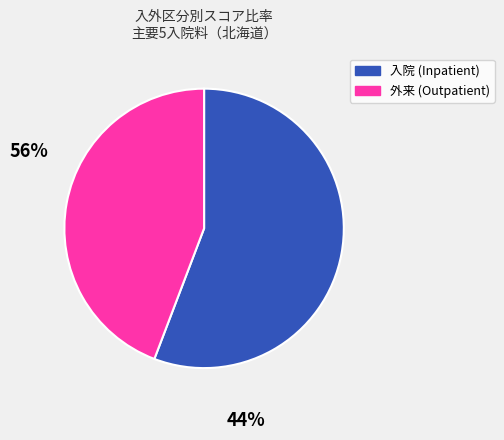

Is there any slice that represents more than half of the pie?

Yes